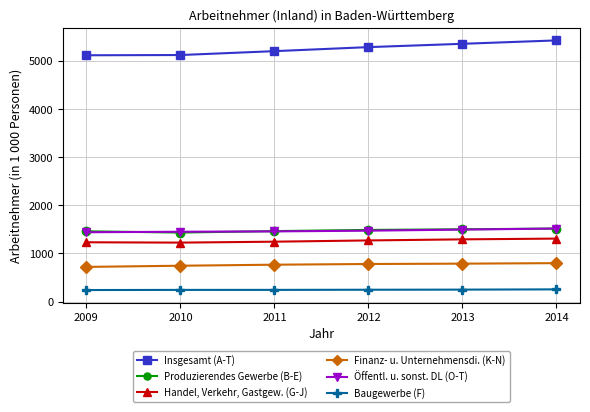

What is the difference between the Baugewerbe (F) values at 2013 and 2010?

5.8